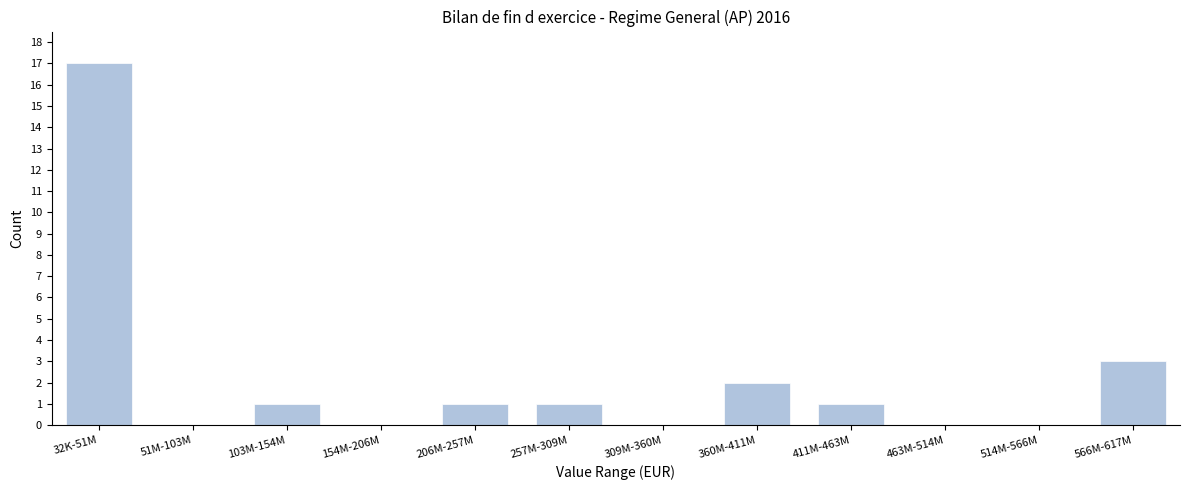

Reading left to right, list all the values displayed in this chart.

32K-51M=17	51M-103M=0	103M-154M=1	154M-206M=0	206M-257M=1	257M-309M=1	309M-360M=0	360M-411M=2	411M-463M=1	463M-514M=0	514M-566M=0	566M-617M=3